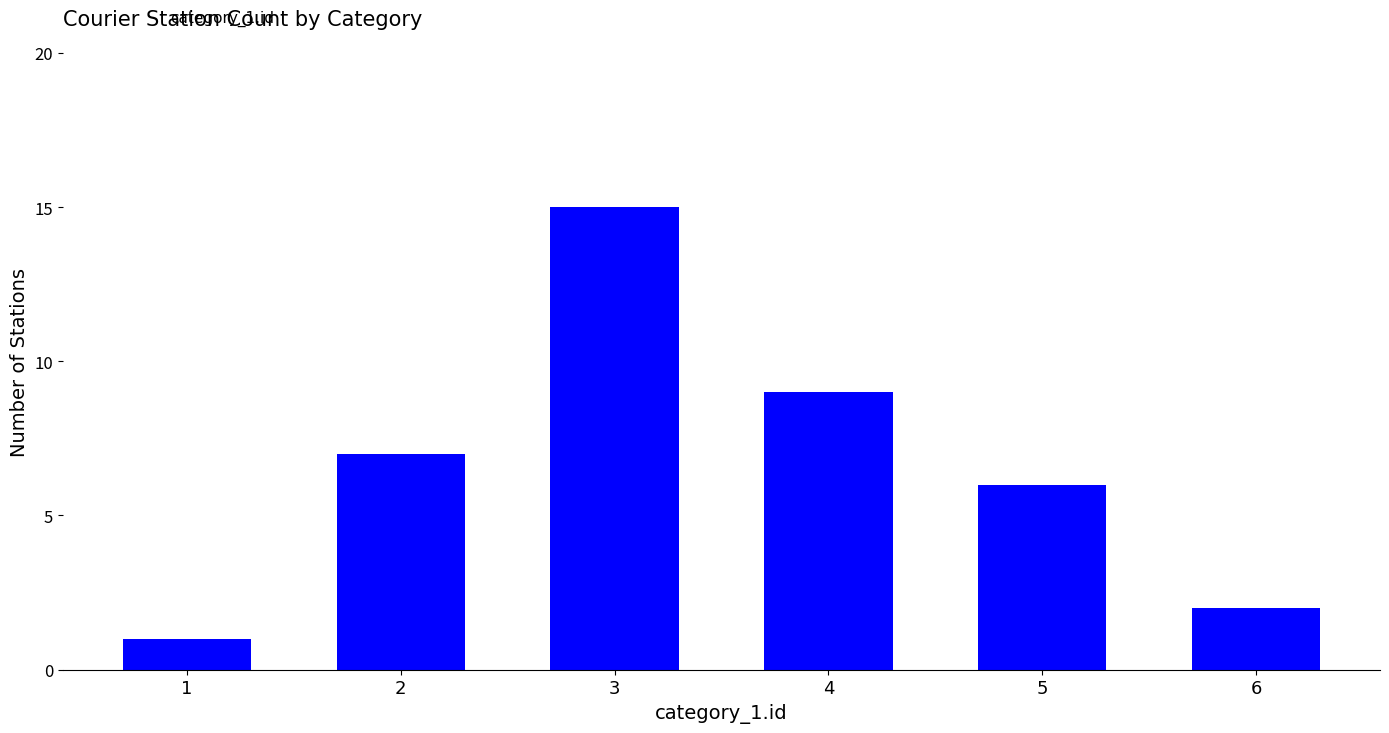

What is the difference between the maximum and second lowest values?

13